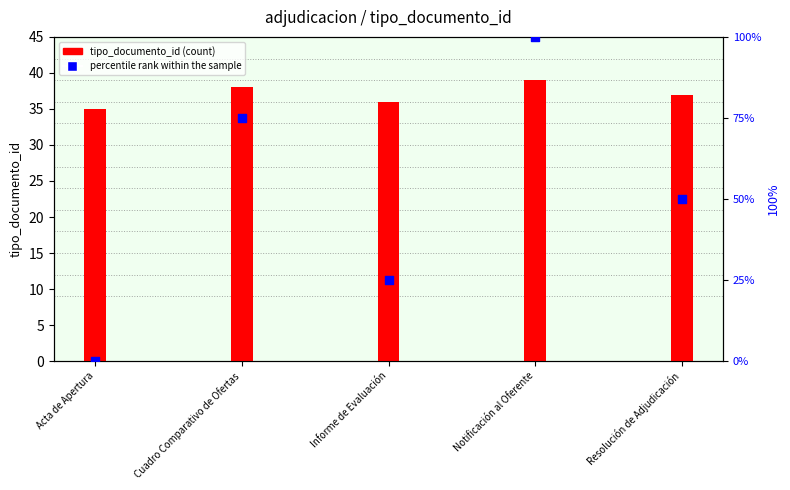

Which series reaches the maximum Y coordinate?

percentile rank within the sample